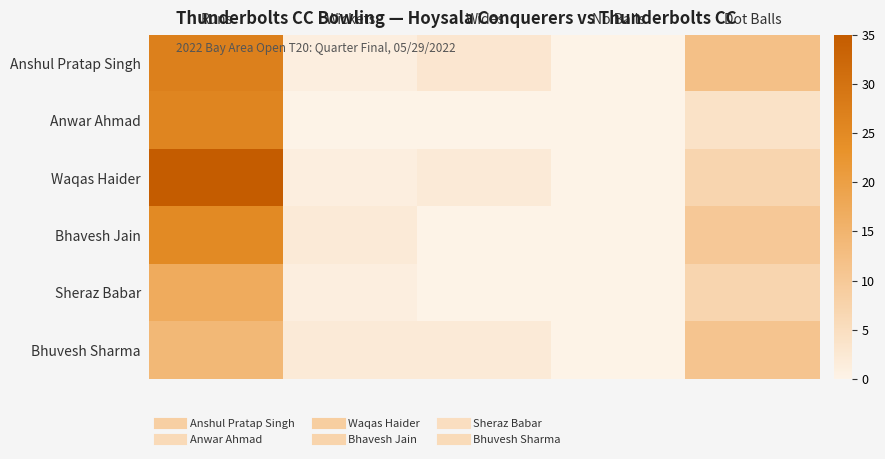

Reading left to right, transcribe all the data shown in this chart.

Anshul Pratap Singh: Runs=27	Wickets=1	Wides=3	No Balls=0	Dot Balls=12
Anwar Ahmad: Runs=26	Wickets=0	Wides=0	No Balls=0	Dot Balls=4
Waqas Haider: Runs=35	Wickets=1	Wides=2	No Balls=0	Dot Balls=7
Bhavesh Jain: Runs=25	Wickets=2	Wides=0	No Balls=0	Dot Balls=10
Sheraz Babar: Runs=17	Wickets=1	Wides=0	No Balls=0	Dot Balls=7
Bhuvesh Sharma: Runs=14	Wickets=2	Wides=2	No Balls=0	Dot Balls=11